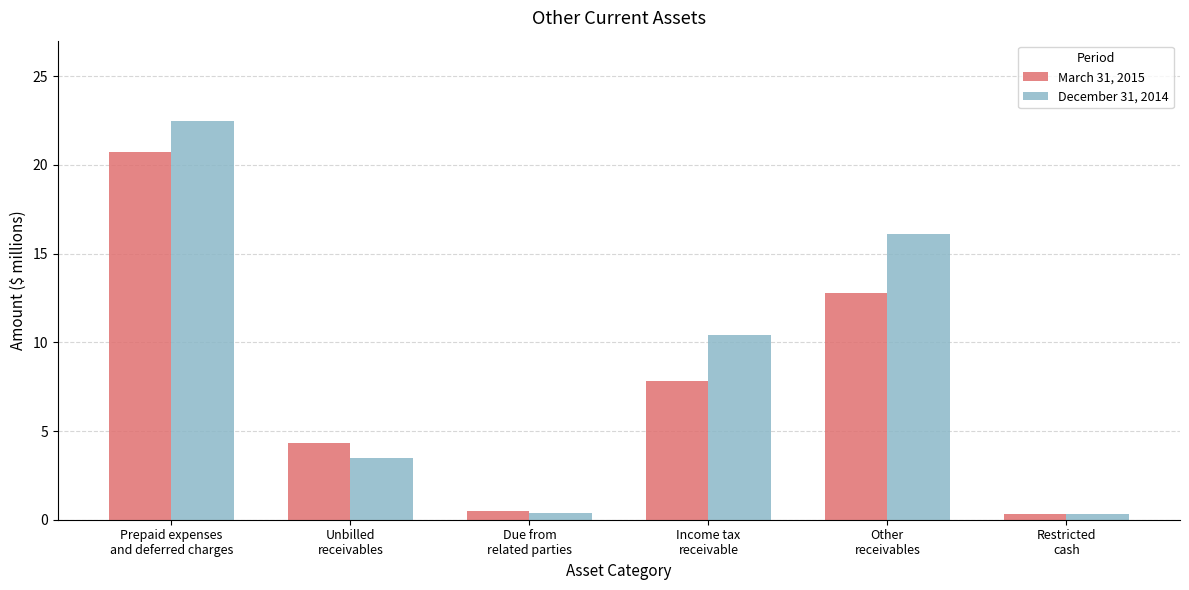

What is the approximate value of December 31, 2014 at Due from
related parties?

0.4